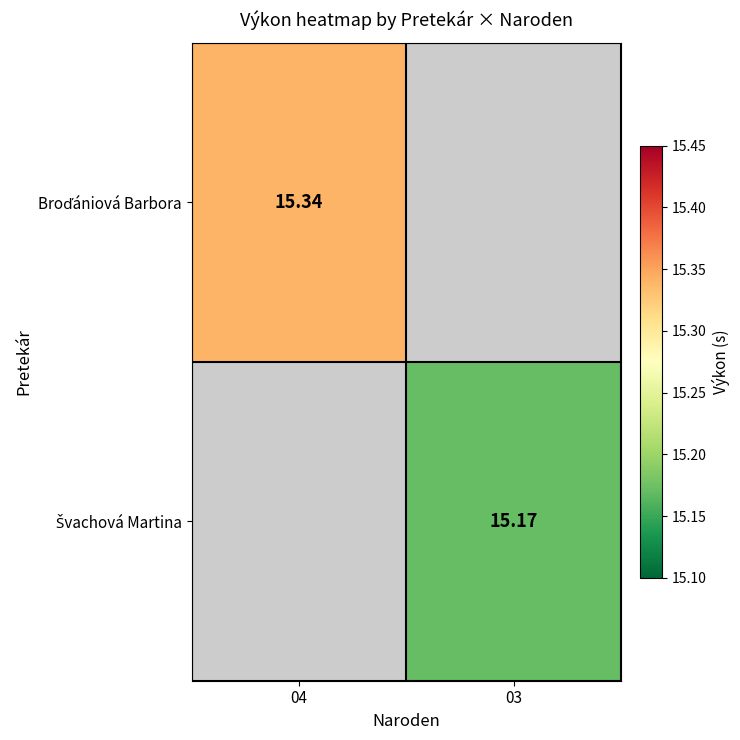

The Broďániová Barbora series shows 15.3 at 04. True or false?

True